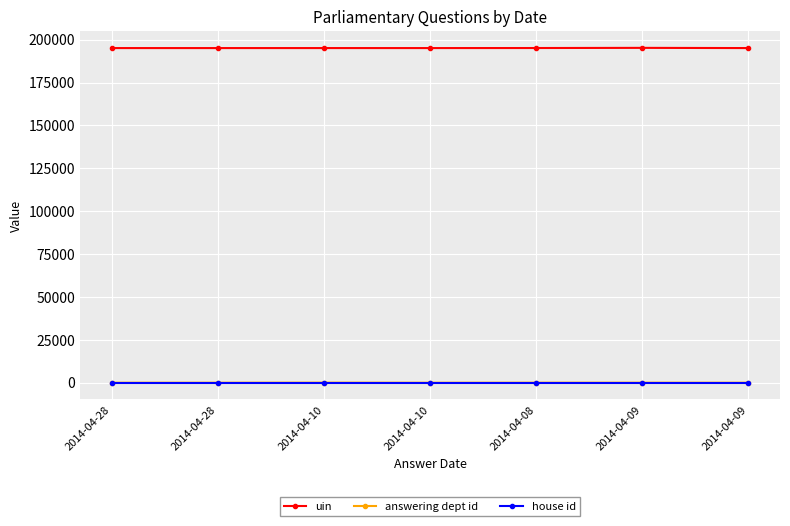

The uin series shows 92363 at 2014-04-09. True or false?

False